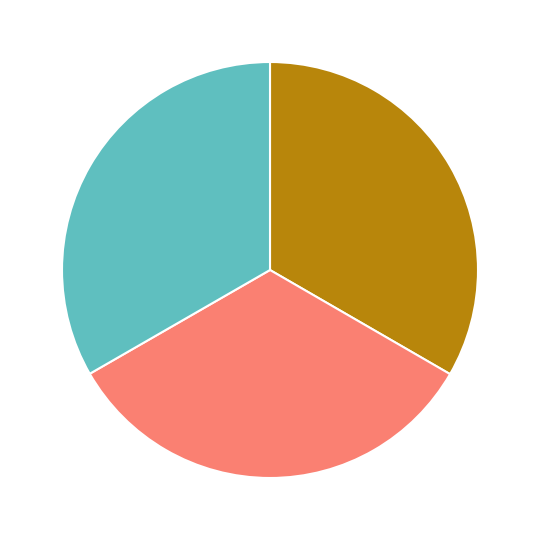

Is there a majority slice in this chart?

No